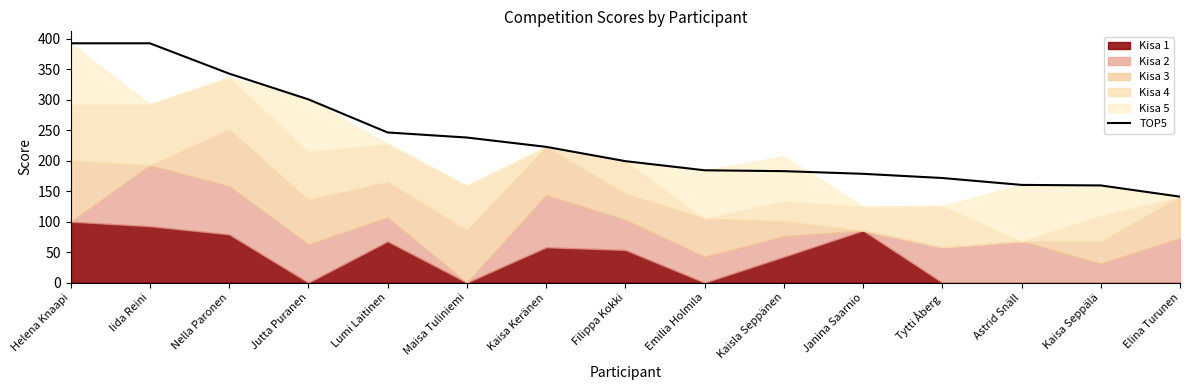

Rank the categories by value from lowest to highest.

Elina Turunen, Kaisa Seppälä, Astrid Snäll, Tytti Åberg, Janina Saarnio, Kaisla Seppänen, Emilia Holmila, Filippa Kokki, Kaisa Keränen, Maisa Tuliniemi, Lumi Laitinen, Jutta Puranen, Nella Paronen, Helena Knaapi, Iida Reini